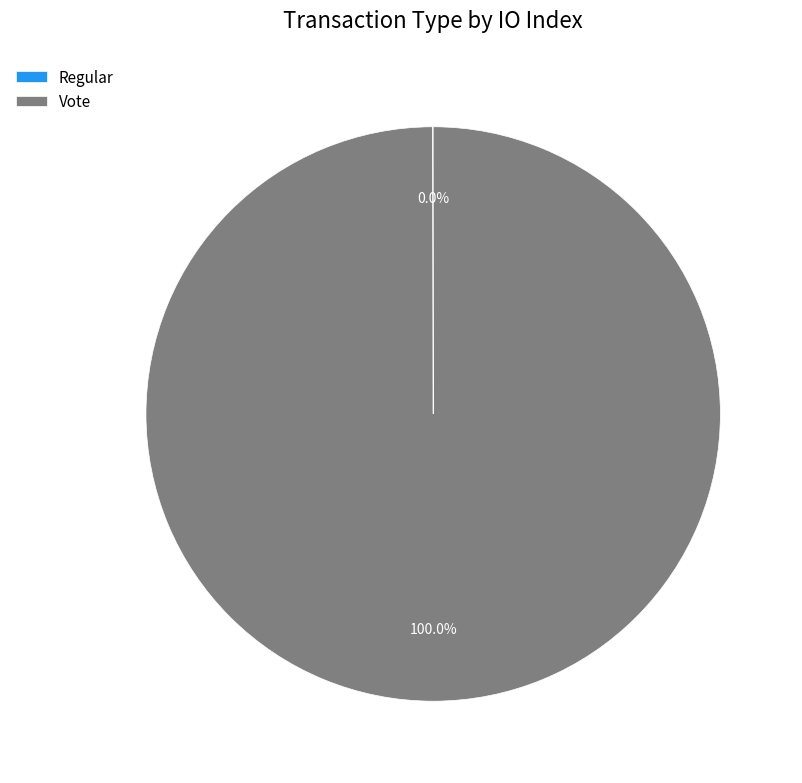

Which slice is the largest?

Vote